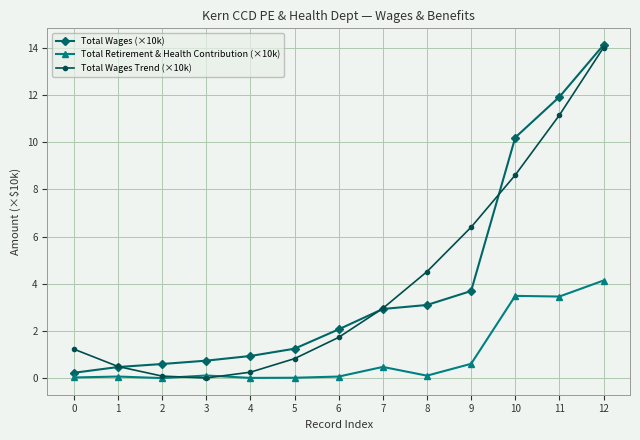

Between 4 and 12, which series saw the biggest shift?

Total Wages Trend (×10k)